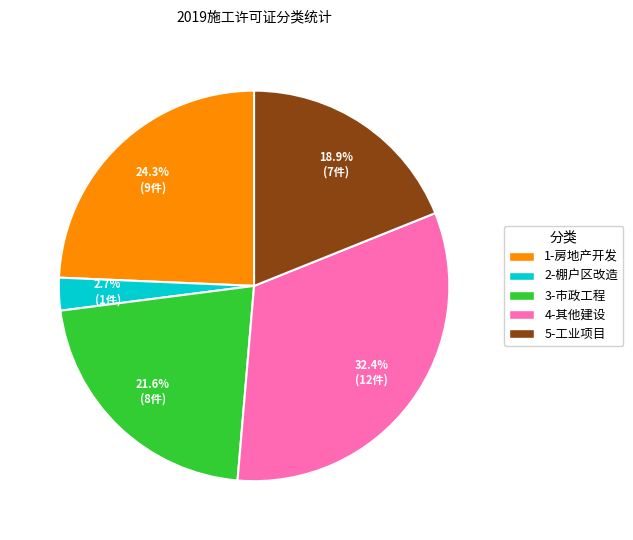

Which slice is the smallest?

2